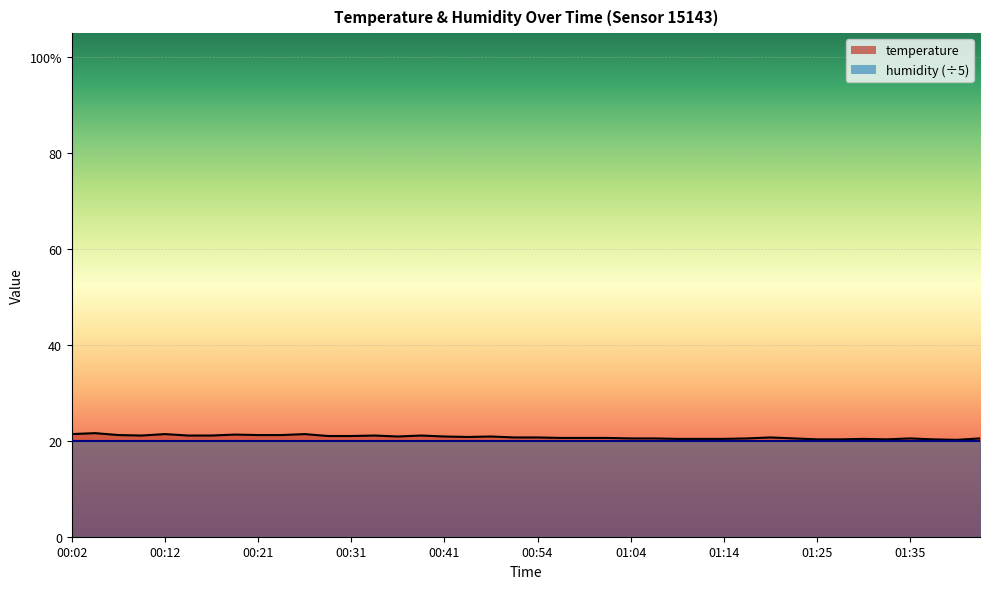

The chart shows a value of 14.1 at 01:09. True or false?

False